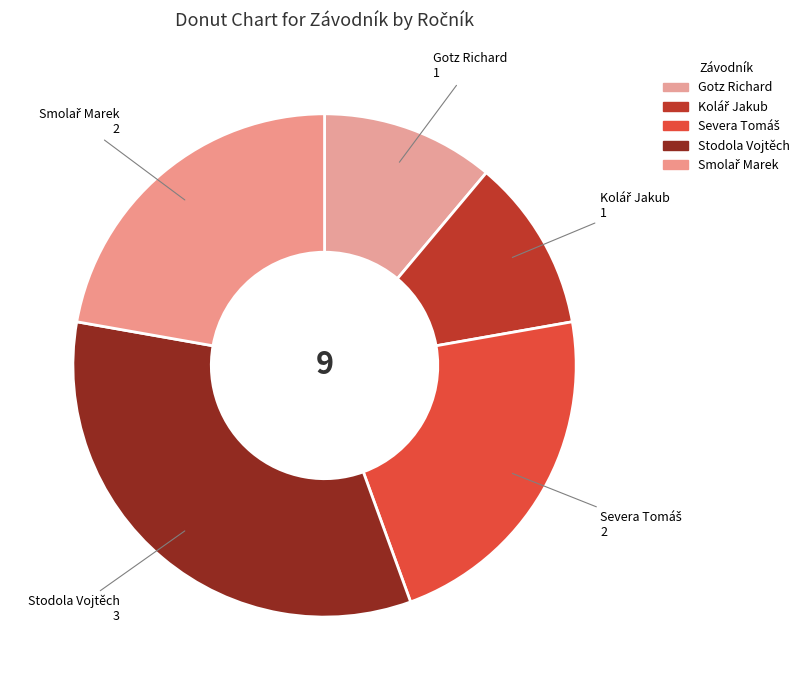

Is there any slice that represents more than half of the pie?

No